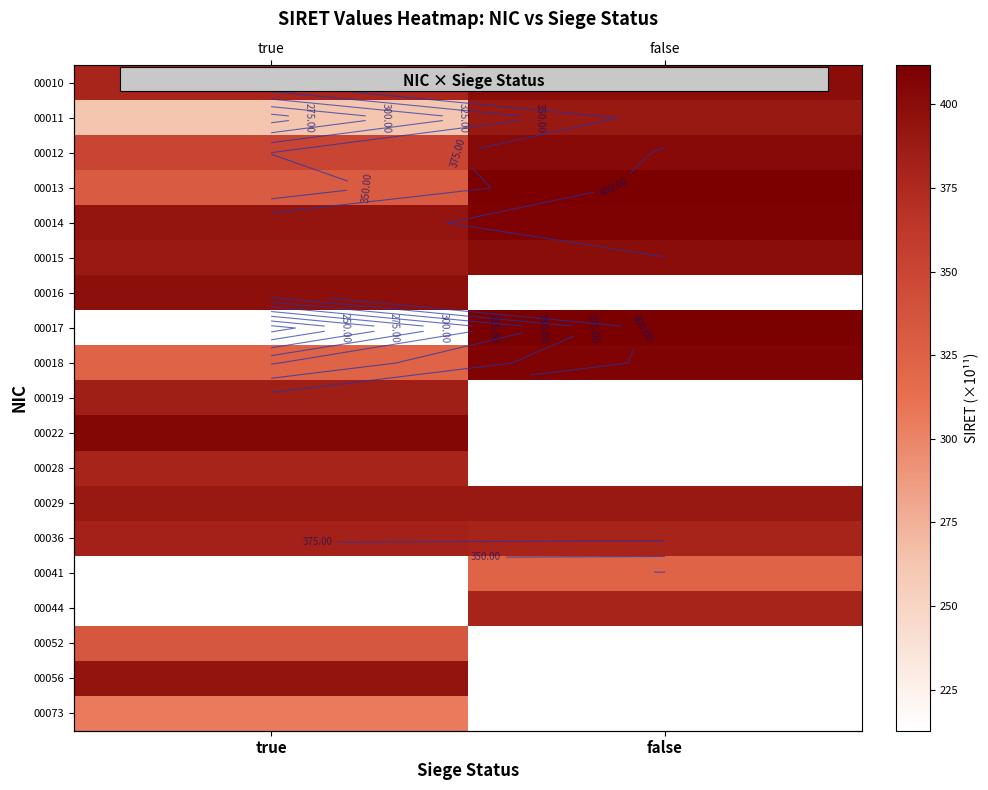

At true, list the series in order from largest to smallest.

00022, 00016, 00014, 00015, 00041, 00044, 00056, 00029, 00019, 00036, 00028, 00010, 00012, 00052, 00013, 00018, 00073, 00011, 00017